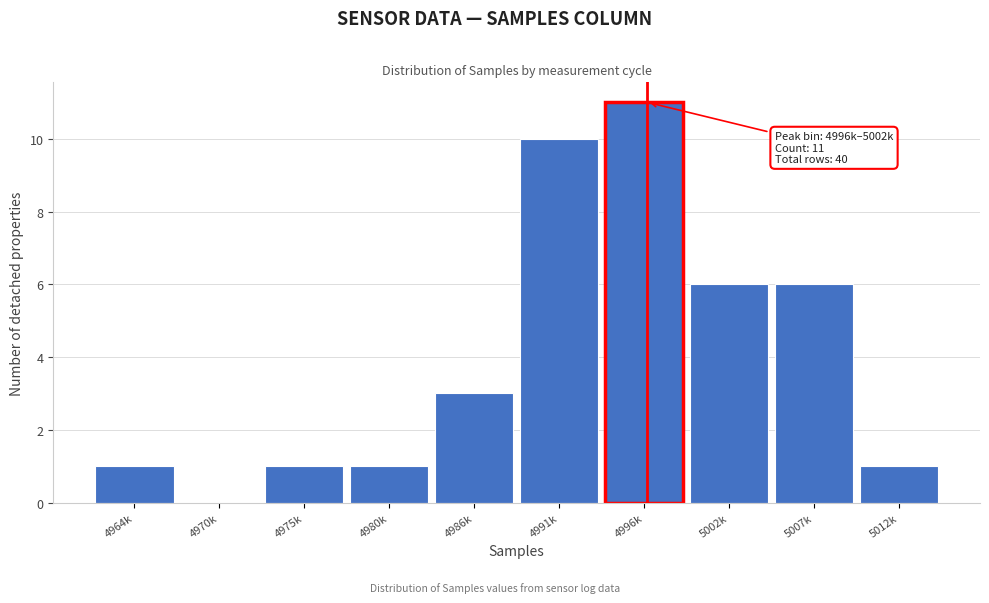

Reading left to right, list all the values displayed in this chart.

4964k=1	4970k=0	4975k=1	4980k=1	4986k=3	4991k=10	4996k=11	5002k=6	5007k=6	5012k=1